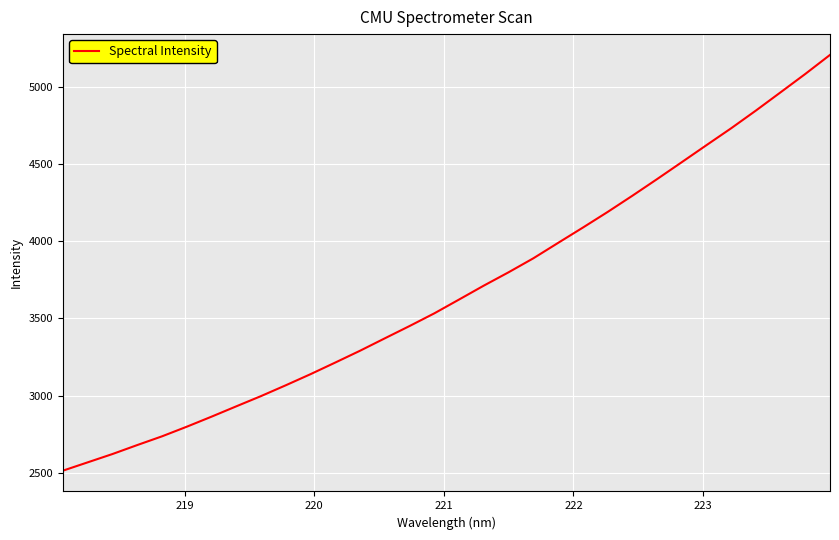

What is the minimum value shown in the chart?

2513.3